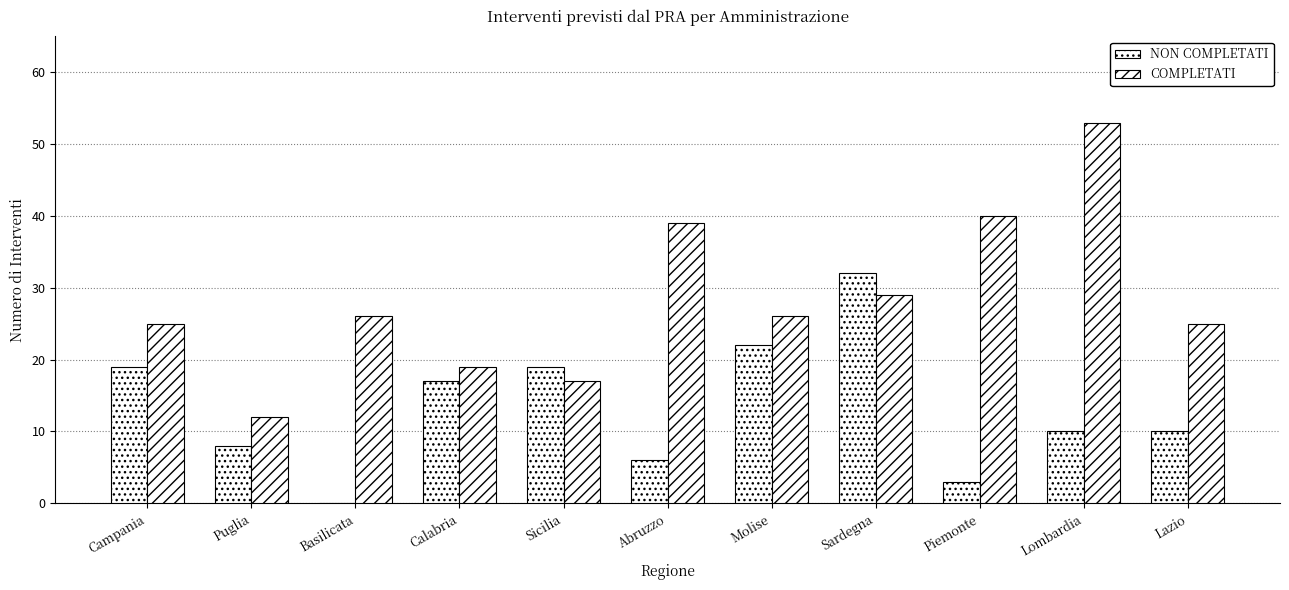

The NON COMPLETATI series shows 8 at Puglia. True or false?

True